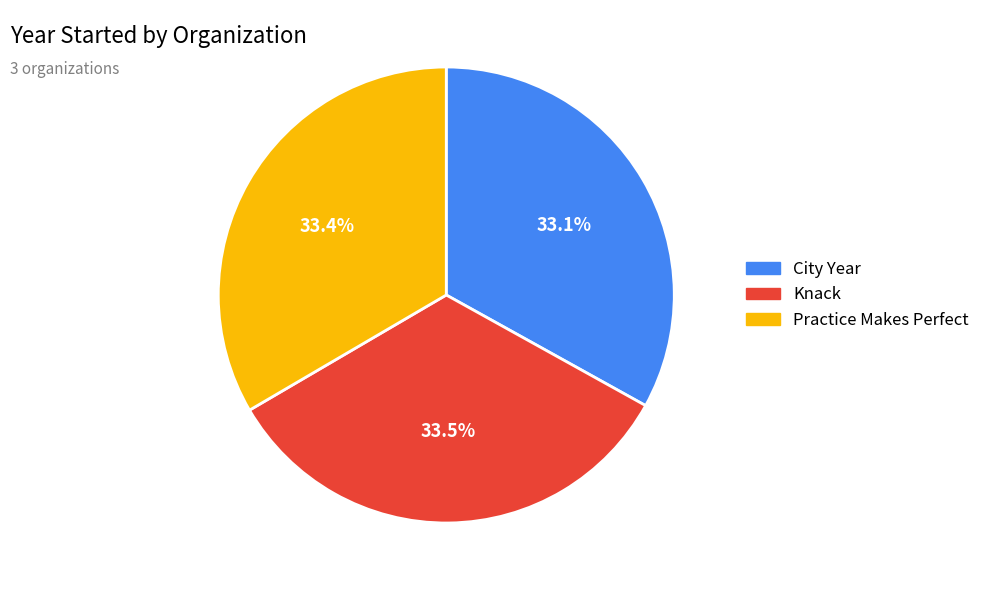

Combined, do Knack and Practice Makes Perfect account for over 50%?

Yes